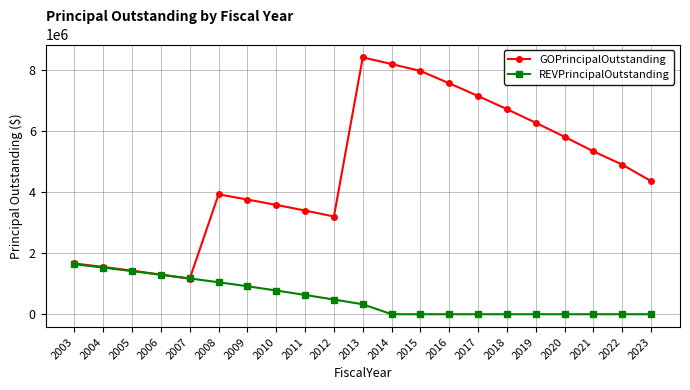

The GOPrincipalOutstanding series shows 8400000 at 2013. True or false?

True